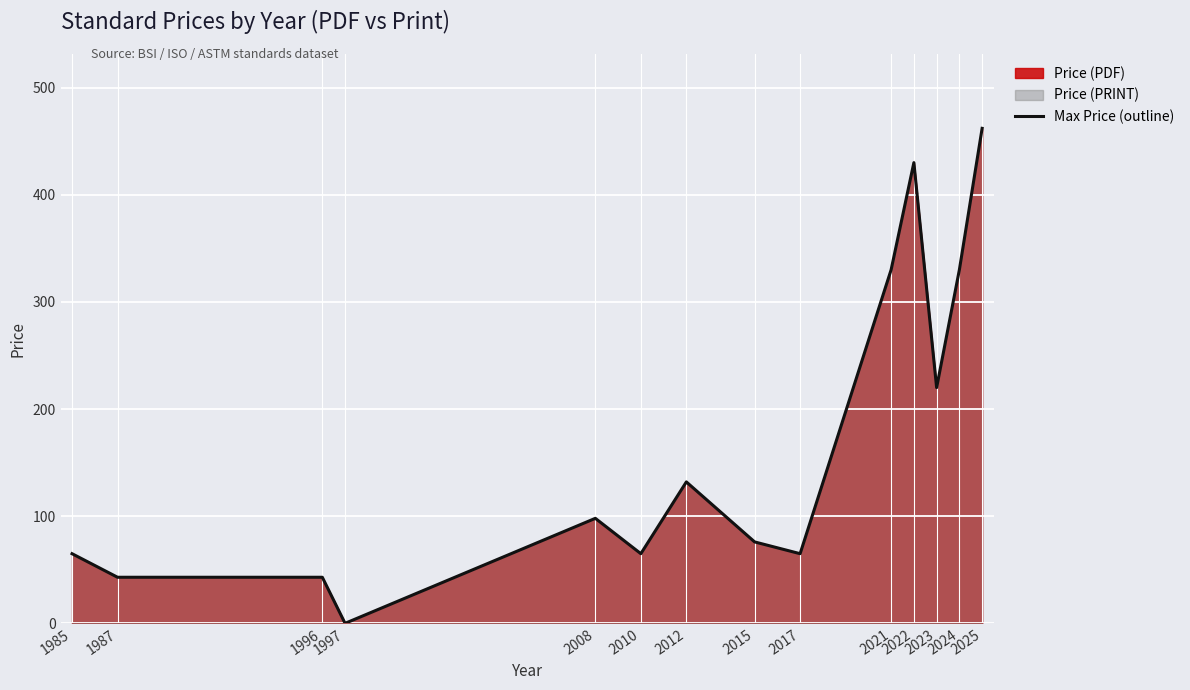

List the labels in order of value, smallest first.

1997, 1987, 1996, 1985, 2010, 2017, 2015, 2008, 2012, 2023, 2021, 2024, 2022, 2025